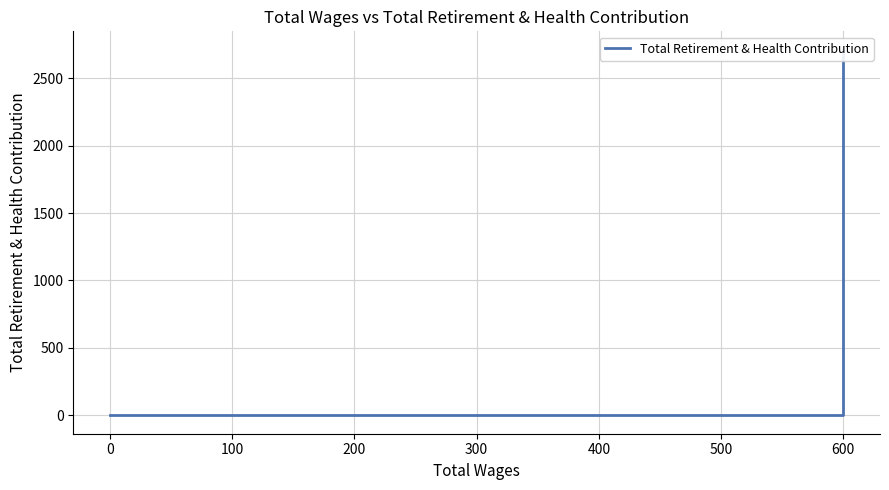

Which has a higher value, 300 or 200?

300